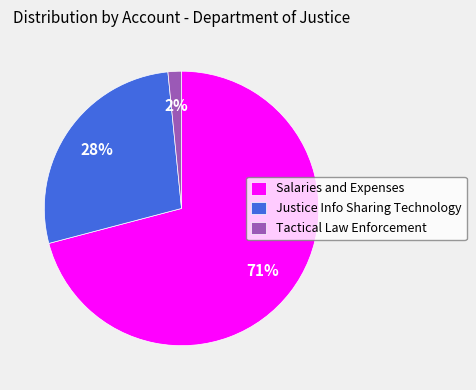

How many slices are in this pie chart?

3